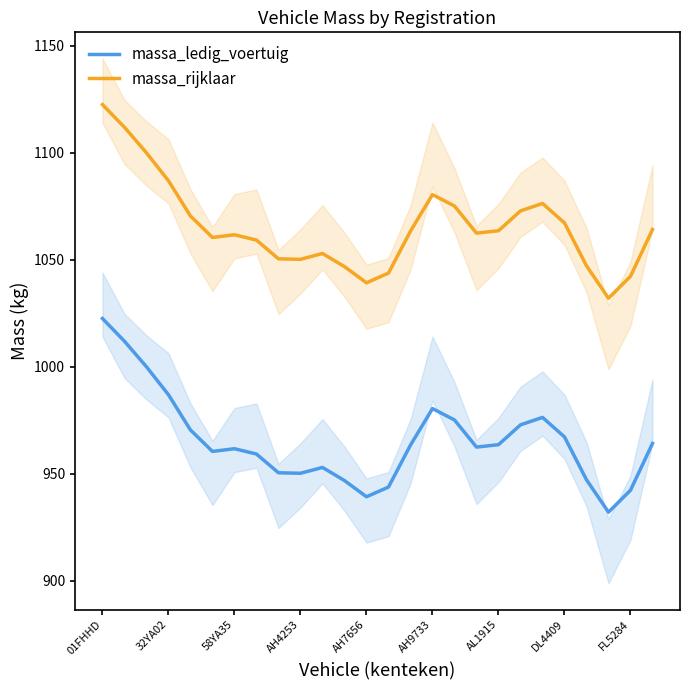

Is this an area chart (filled region under the line)?

No